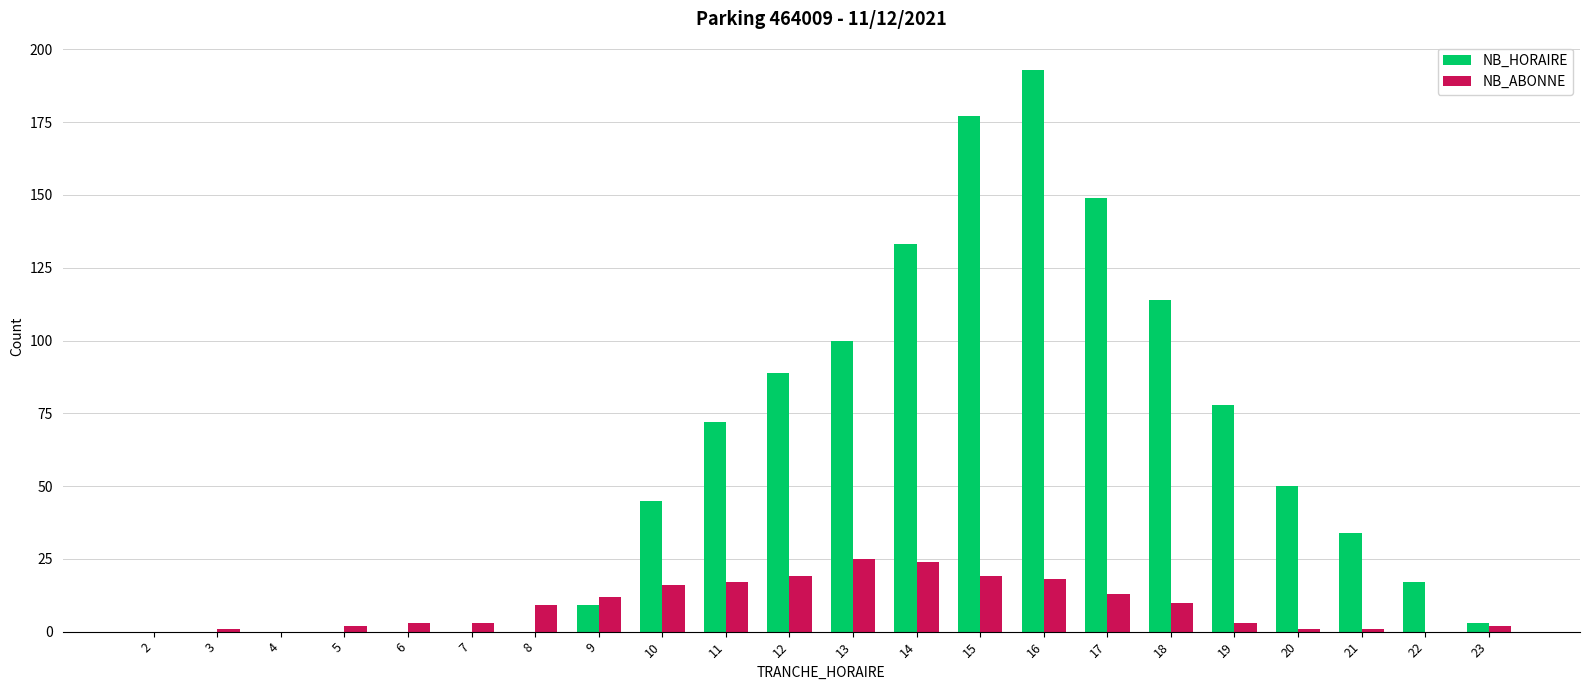

How many series are shown in this chart?

2